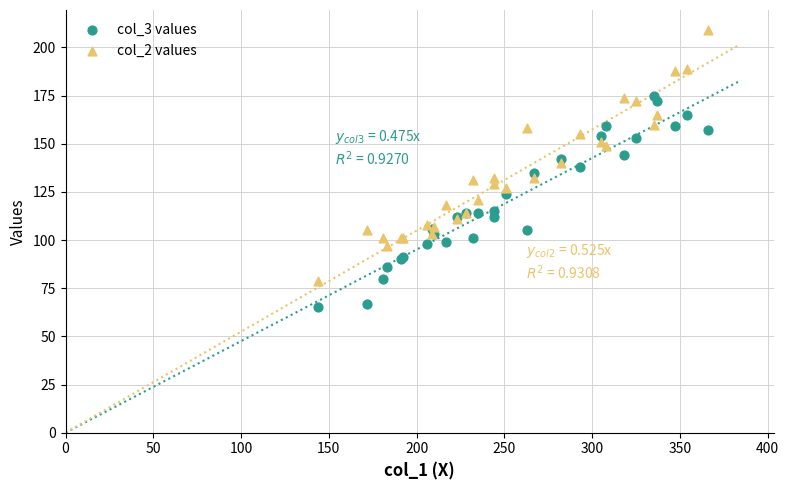

What are all the series names shown in the legend?

col_3 values, col_2 values